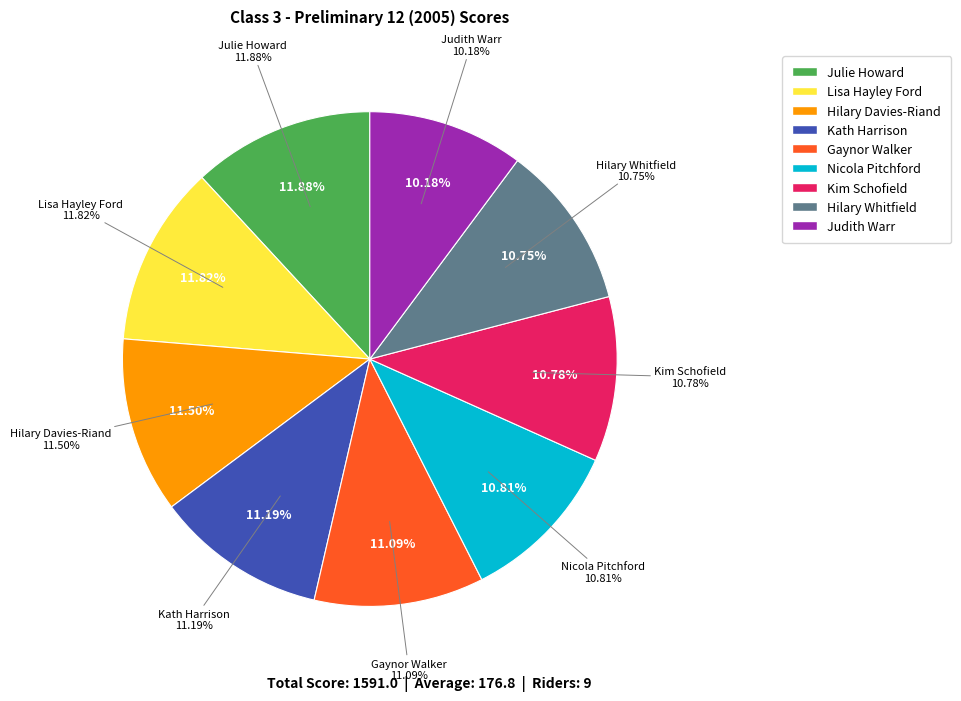

To the nearest percent, what is the combined percentage of Julie Howard and Lisa Hayley Ford?

24%